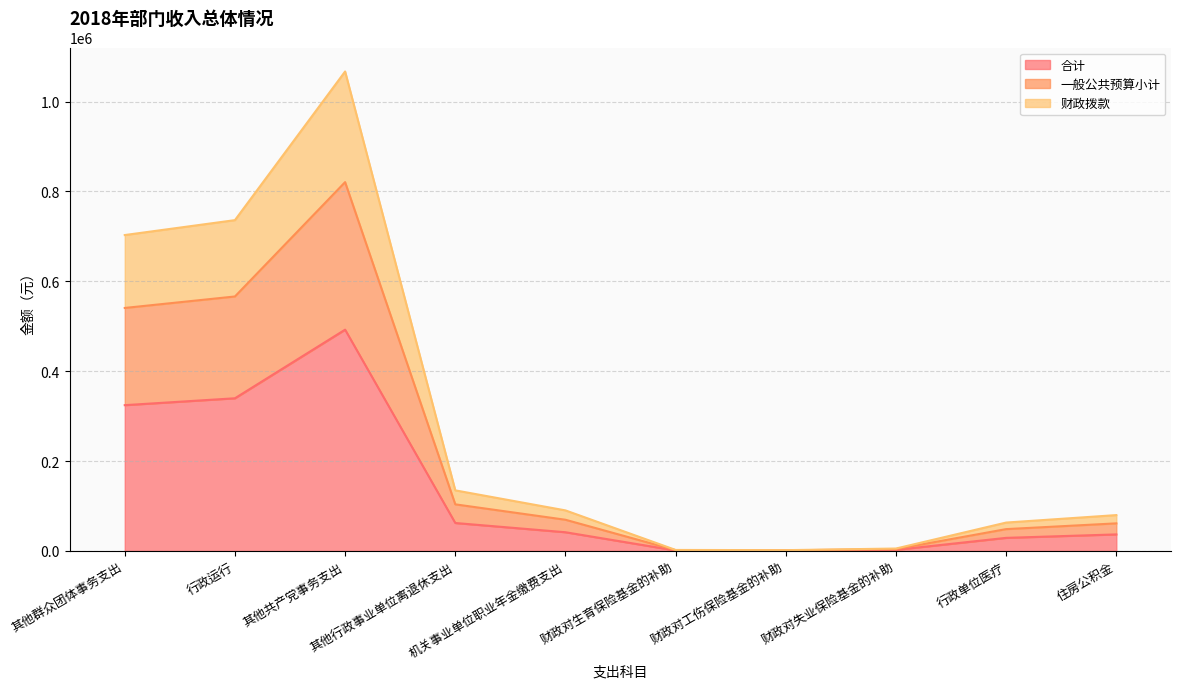

Rank the categories by 一般公共预算小计 value from lowest to highest.

财政对工伤保险基金的补助, 财政对生育保险基金的补助, 财政对失业保险基金的补助, 行政单位医疗, 住房公积金, 机关事业单位职业年金缴费支出, 其他行政事业单位离退休支出, 其他群众团体事务支出, 行政运行, 其他共产党事务支出